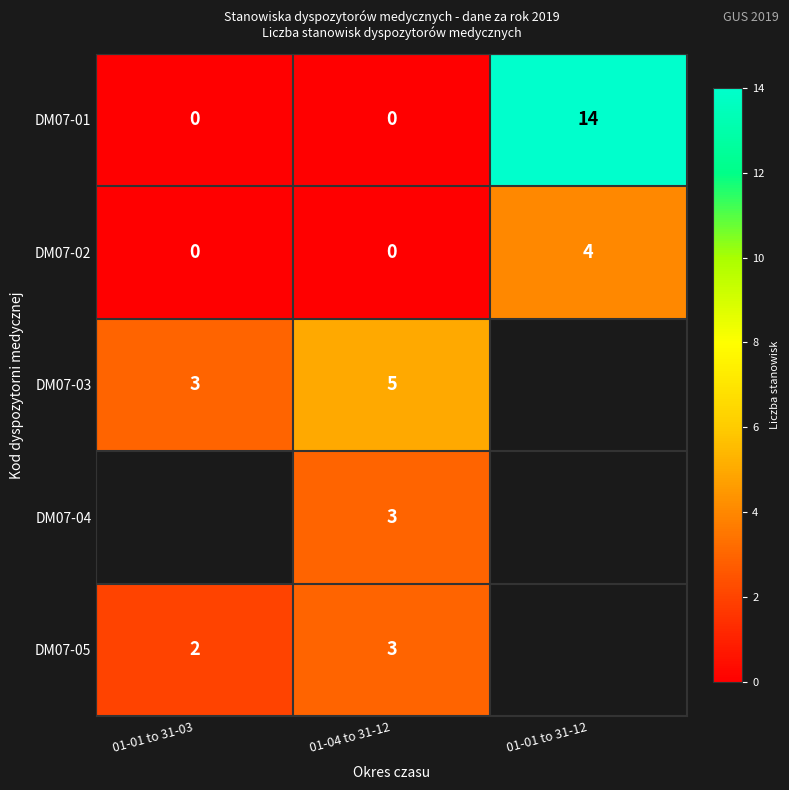

The DM07-03 series shows 3 at 01-01 to 31-03. True or false?

True